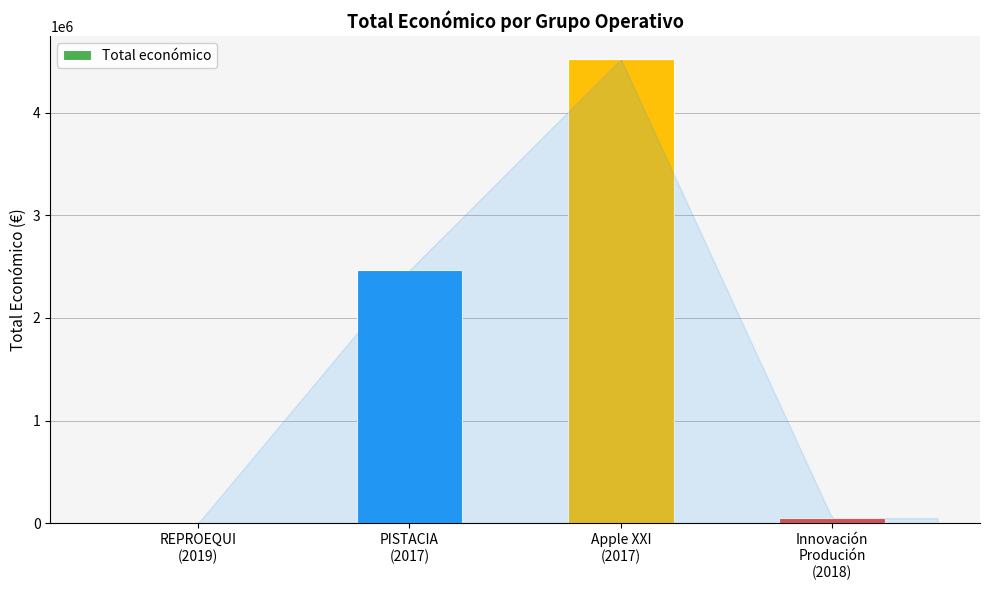

Are the bars horizontal?

No